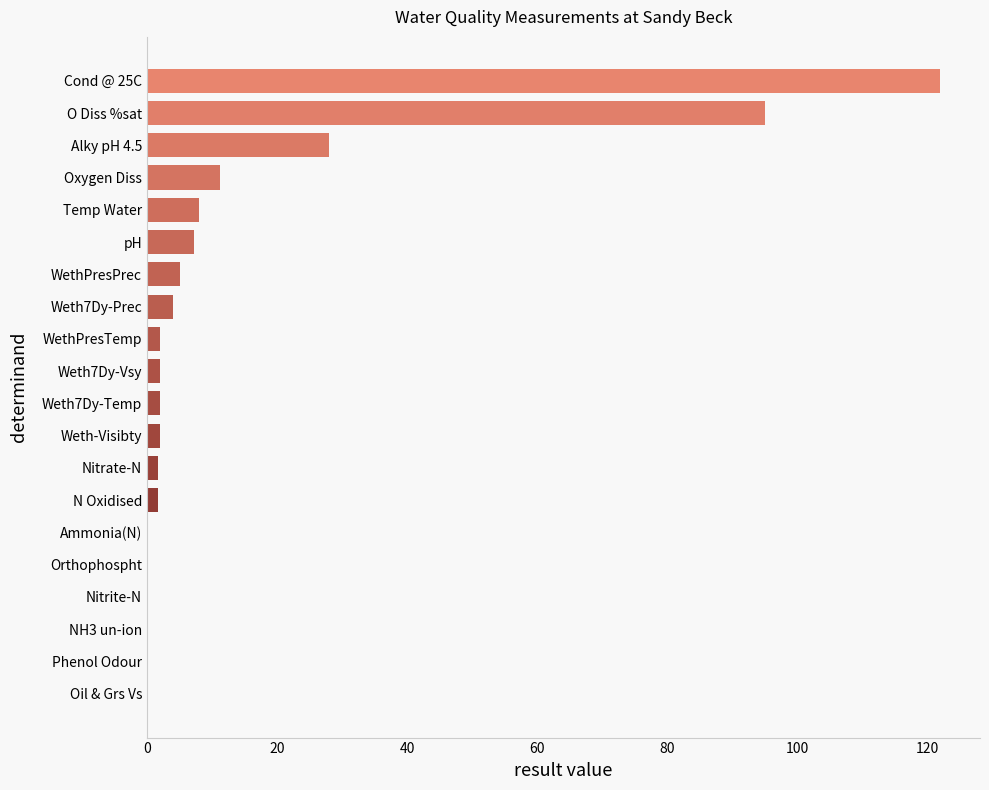

Between WethPresPrec and N Oxidised, which is larger?

WethPresPrec